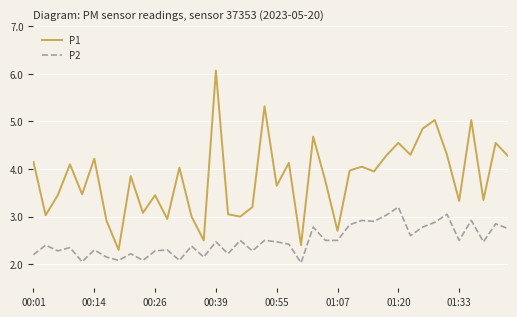

List the series in order of their peak value, lowest first.

P2, P1